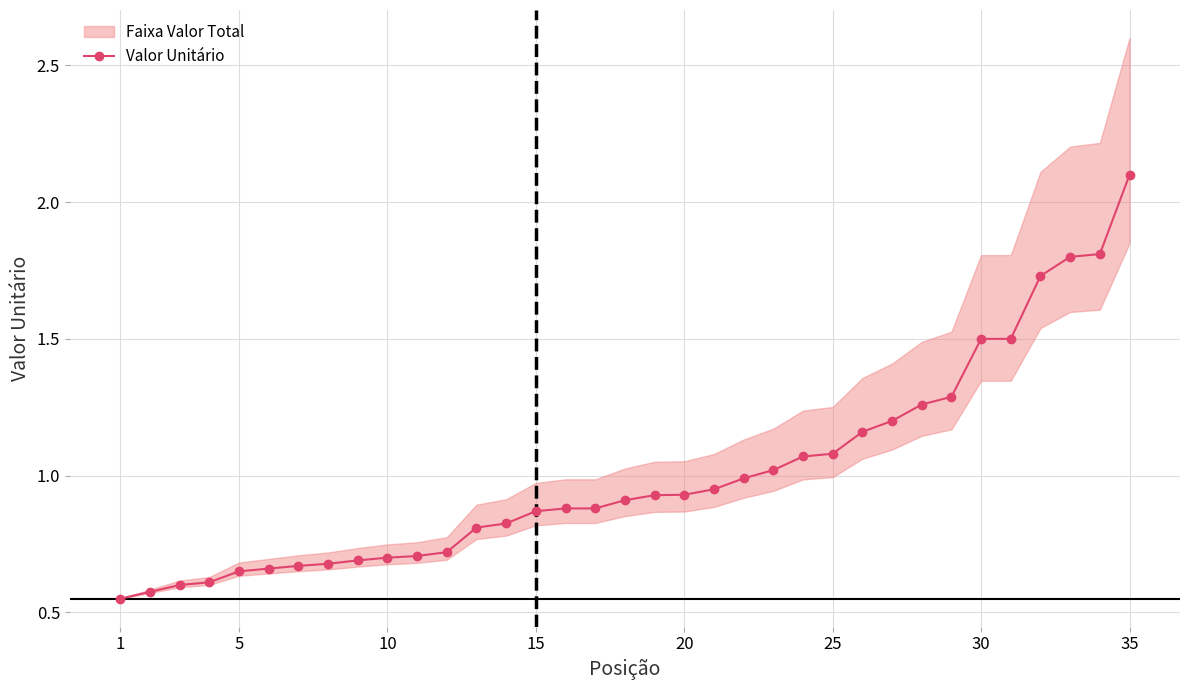

The Valor Unitário series shows 1.1 at 25. True or false?

True